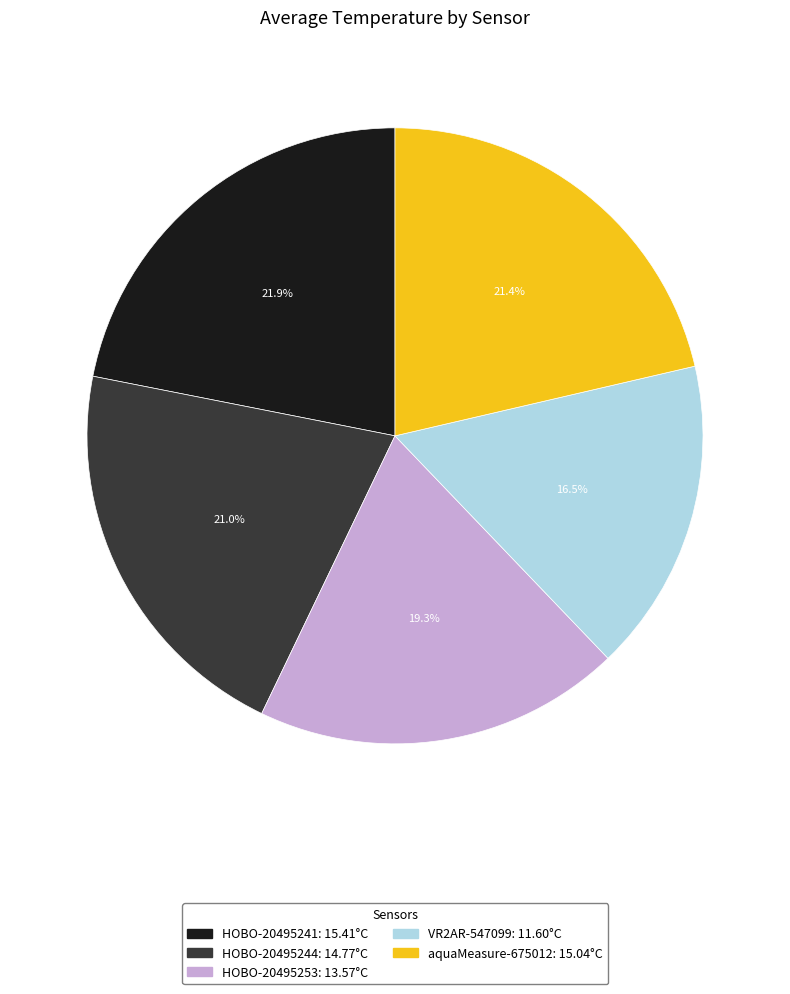

True or false: HOBO-20495253 accounts for 6% of the total.

False